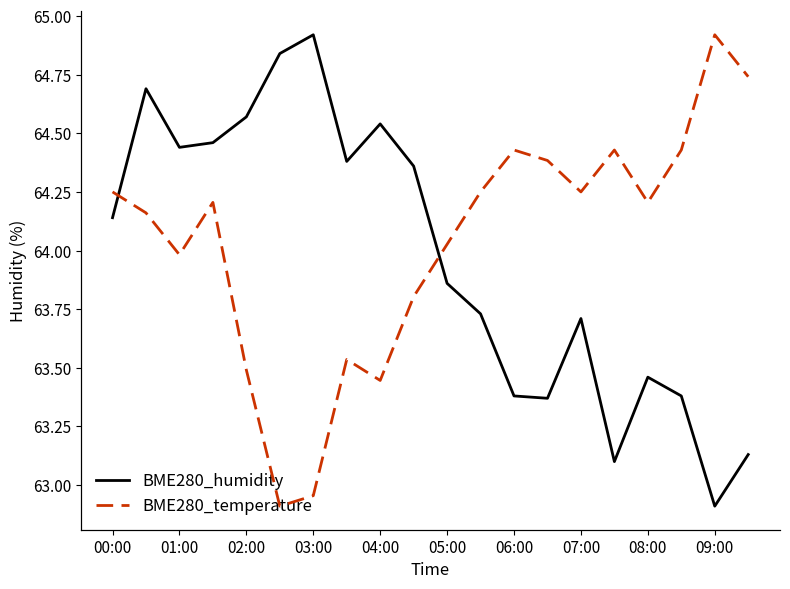

At which label does BME280_humidity first exceed 64?

00:00